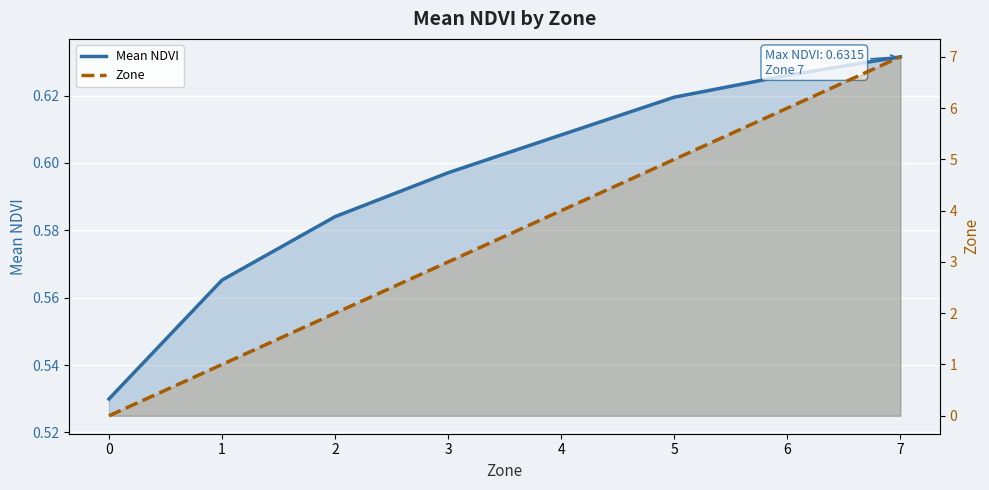

How many intersections are there between Zone and Mean NDVI?

1